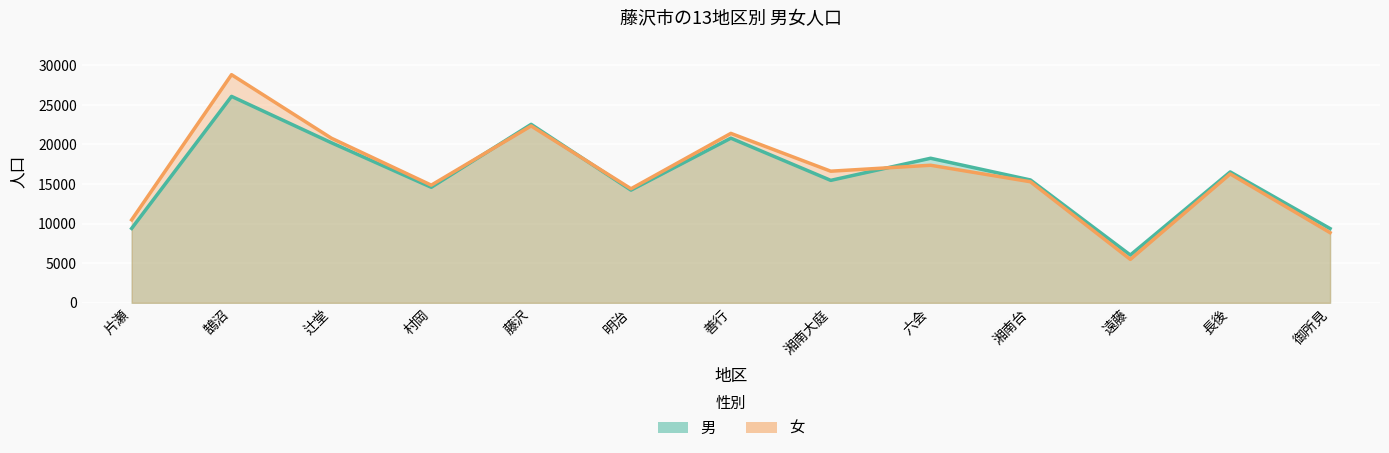

Count the number of categories in the chart.

13